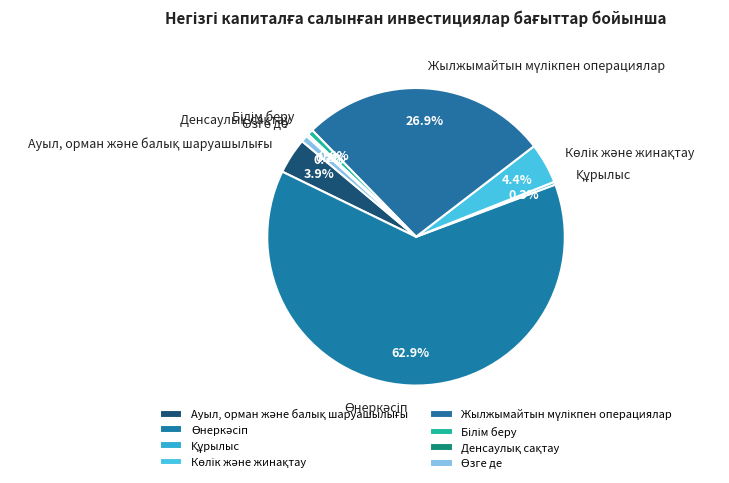

Is there any slice that represents more than half of the pie?

Yes